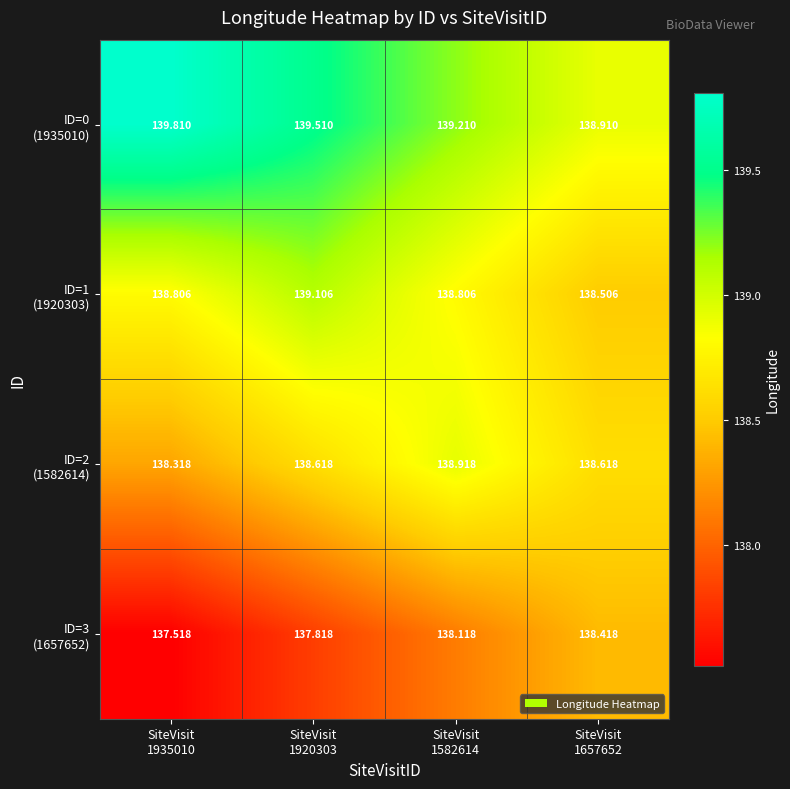

Count the number of categories in the chart.

4